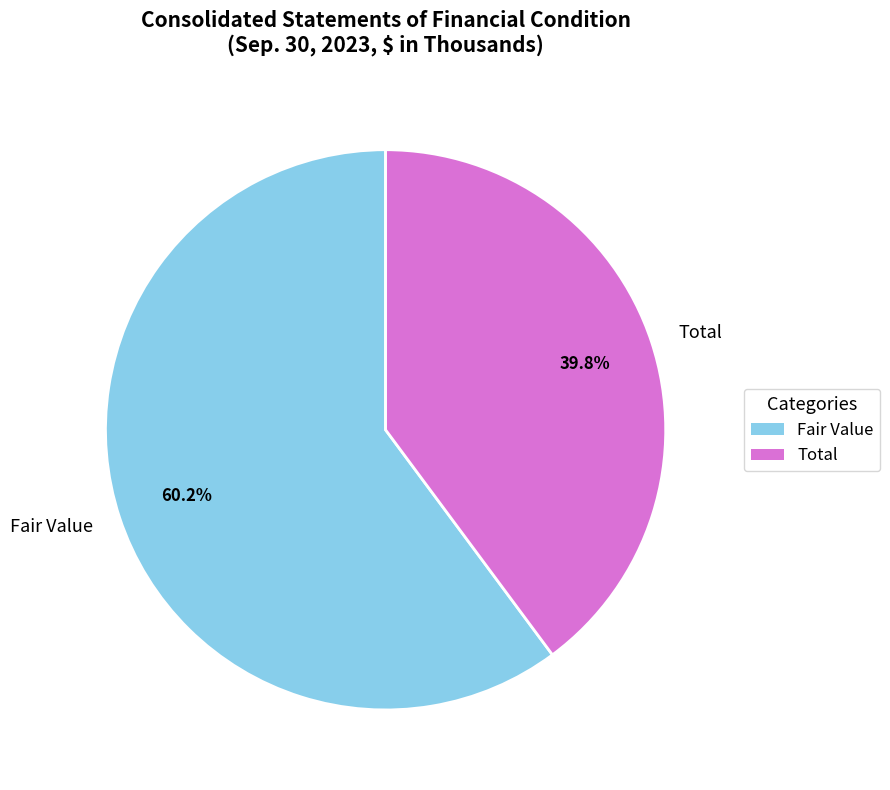

To the nearest percent, what is the combined percentage of Fair Value and Total?

100%